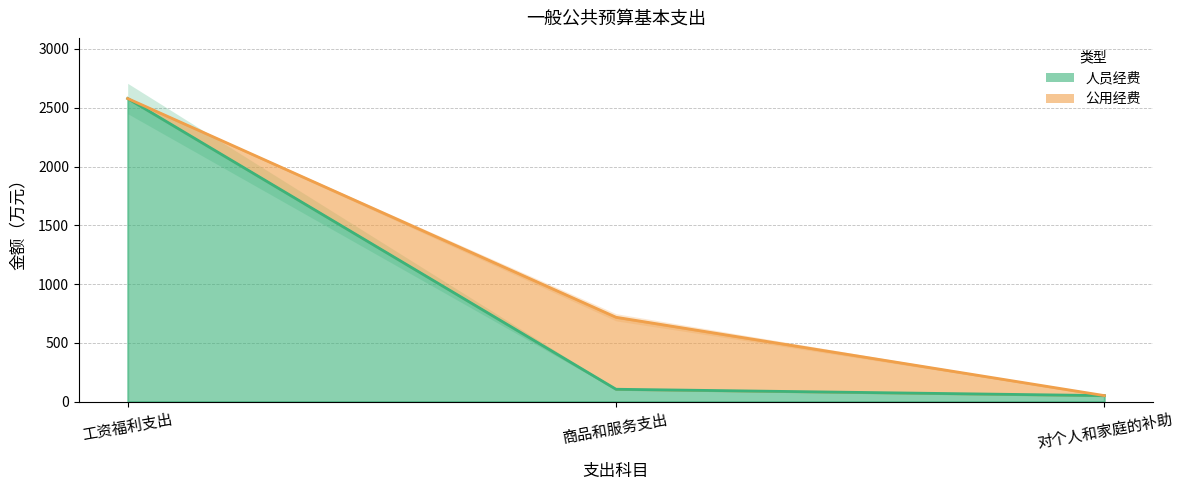

Is it true that the value at 工资福利支出 is 2578.5?

True